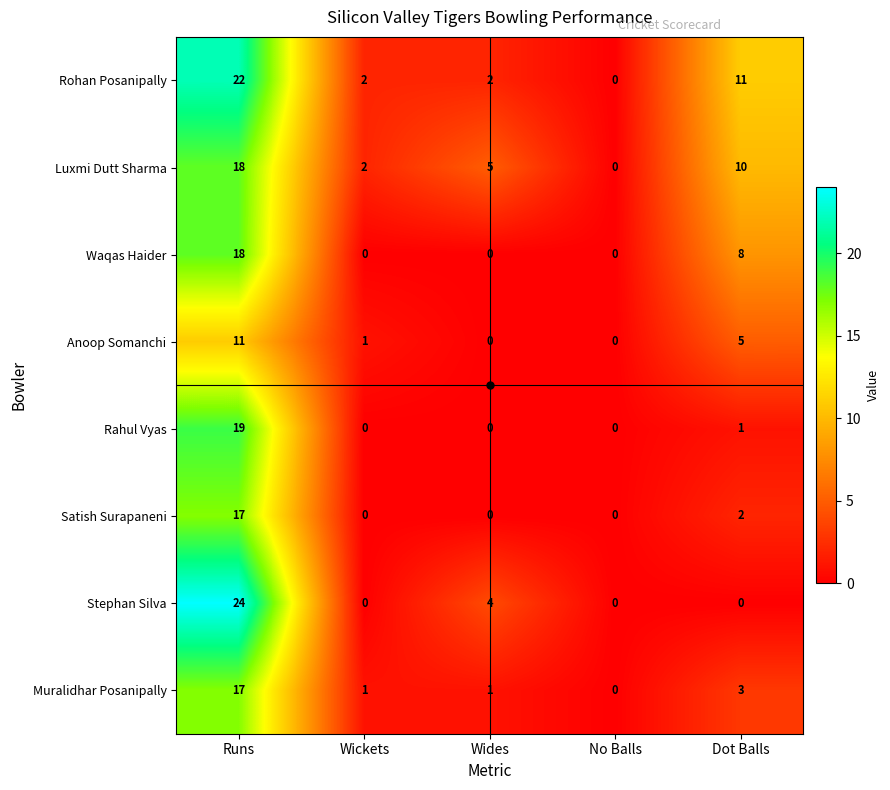

Where does the Rohan Posanipally series first go above 2?

Runs